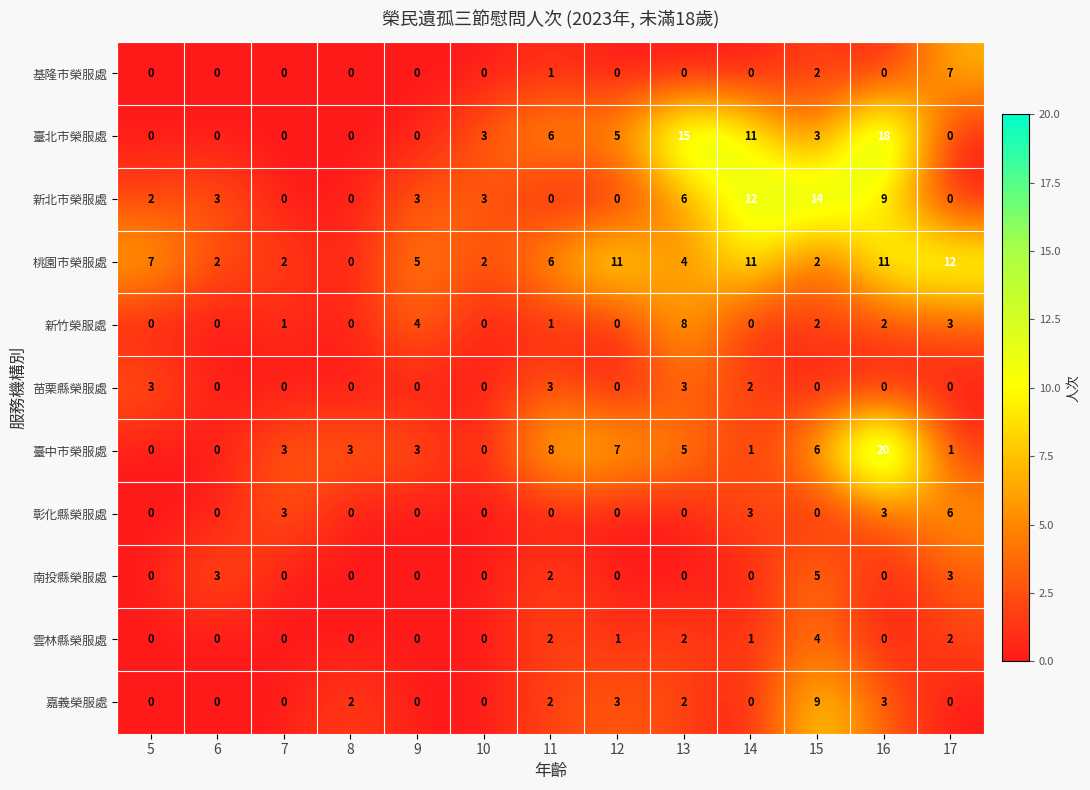

What is the maximum value for 新北市榮服處?

14